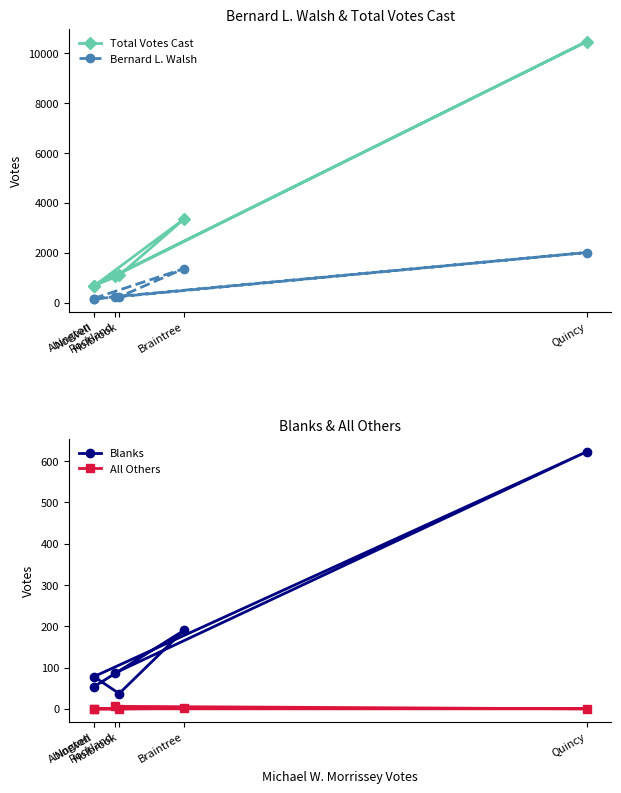

True or false: Blanks and All Others cross at least once.

False